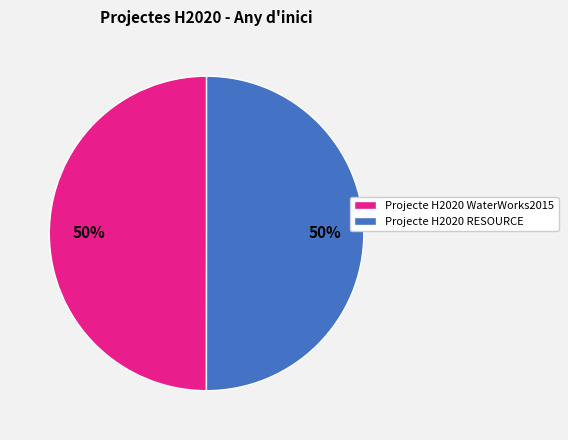

To the nearest percent, what portion does Projecte H2020 WaterWorks2015 represent?

50%